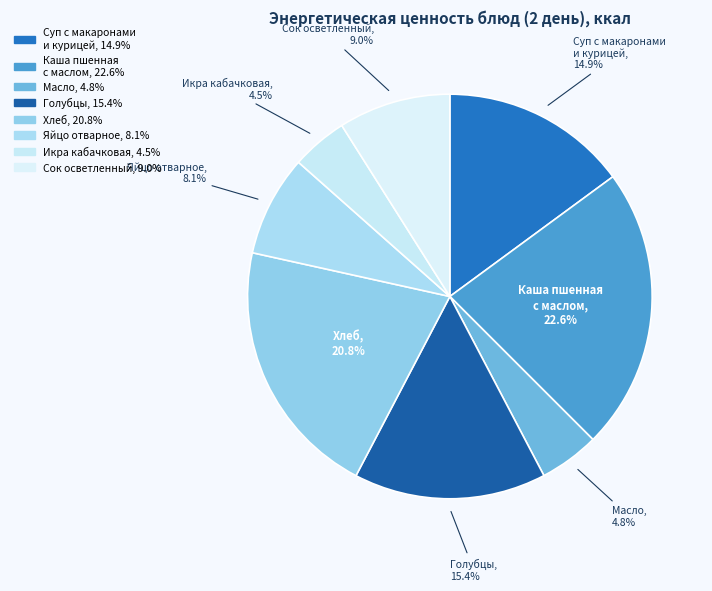

Count the number of slices in the pie.

8